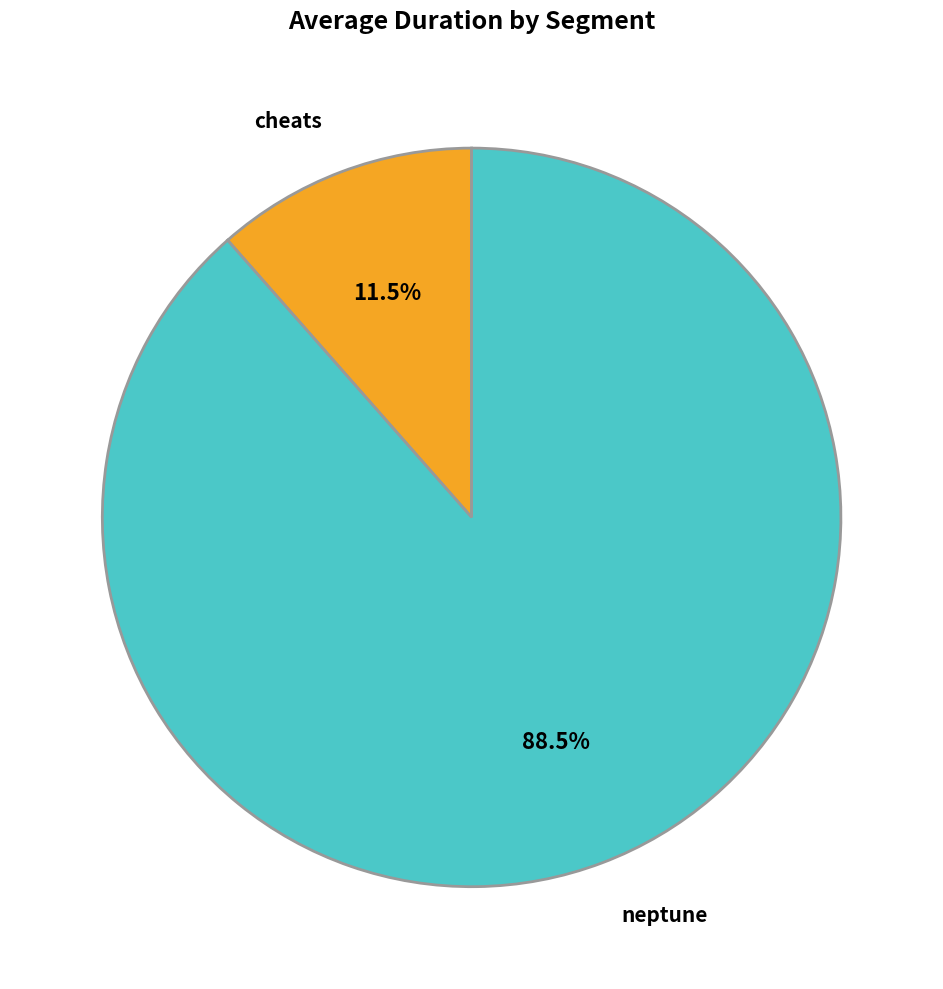

Is there a majority slice in this chart?

Yes